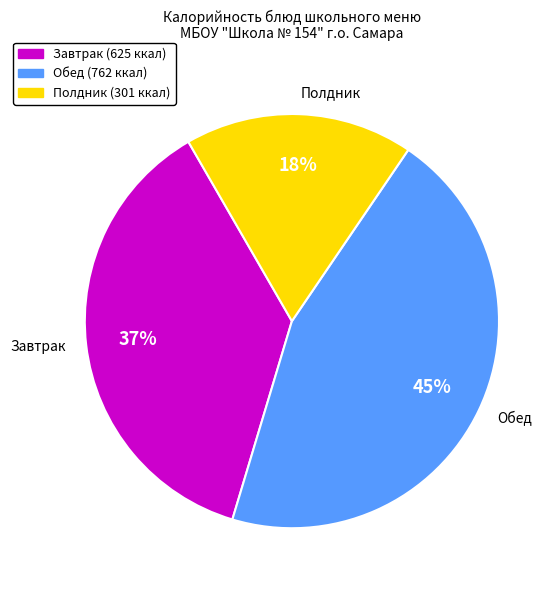

Does Каша гречневая рассыпчатая represent more than half of the total?

No